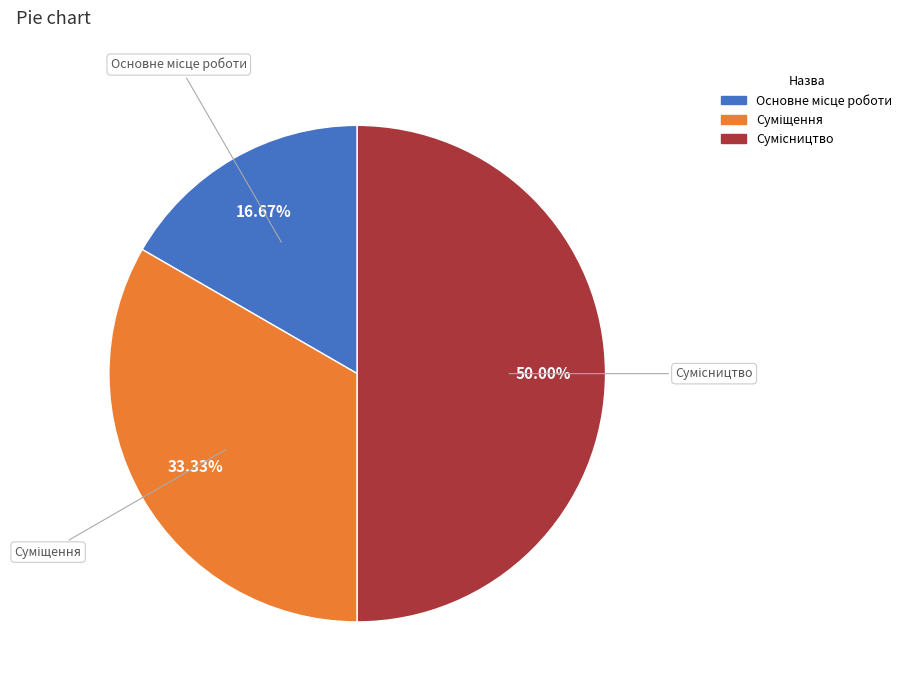

How many segments does this pie chart have?

3